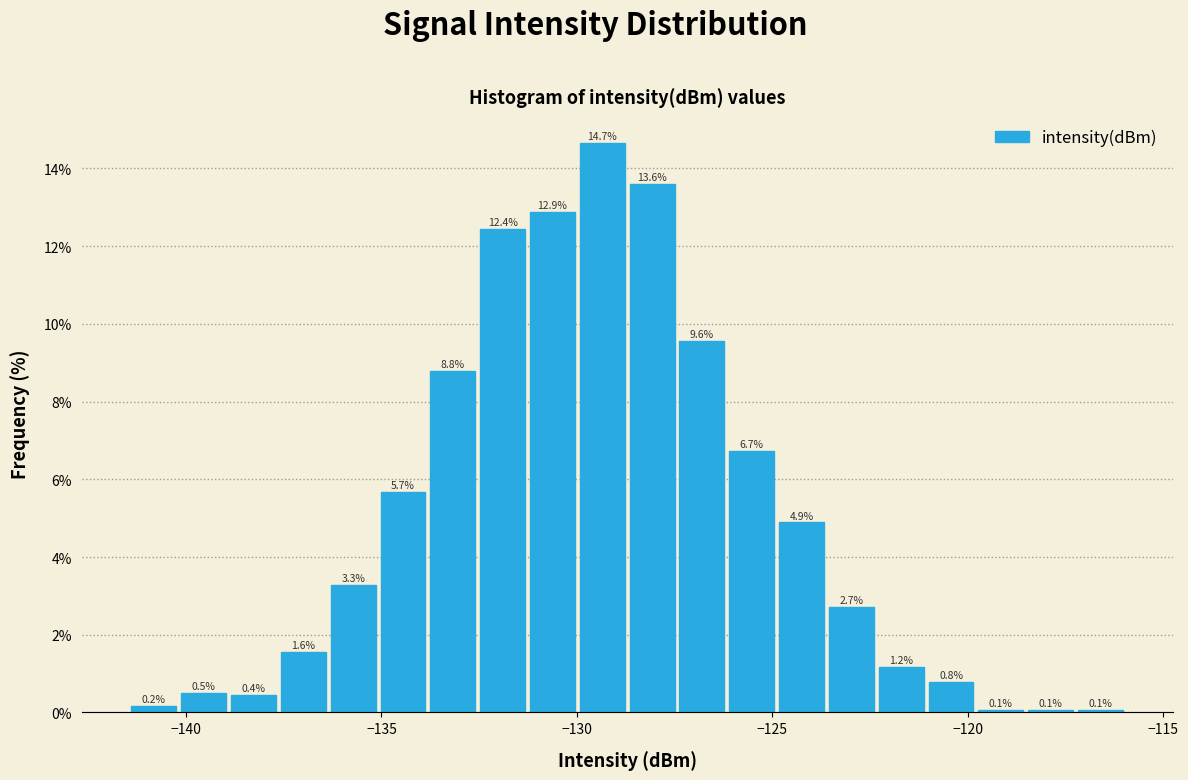

Read against the x-axis, roughly where is the centre of the tallest bar?

-129.5